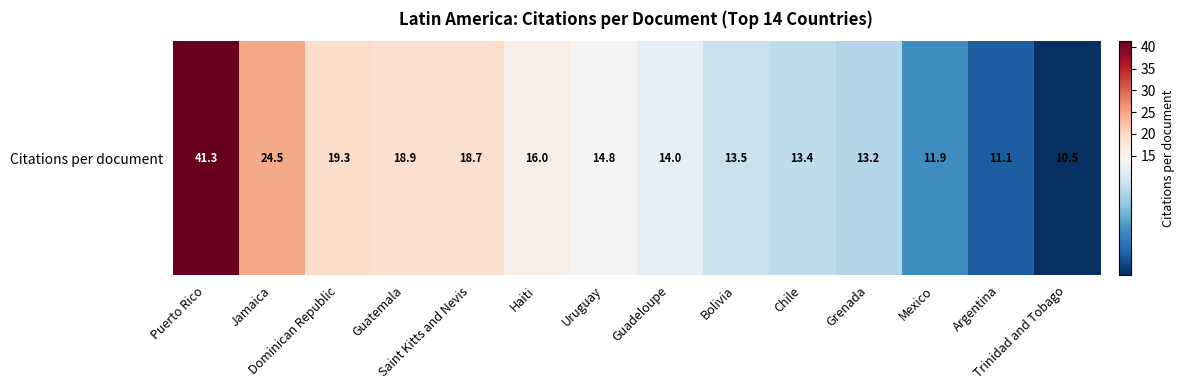

Count the number of data series in this chart.

1